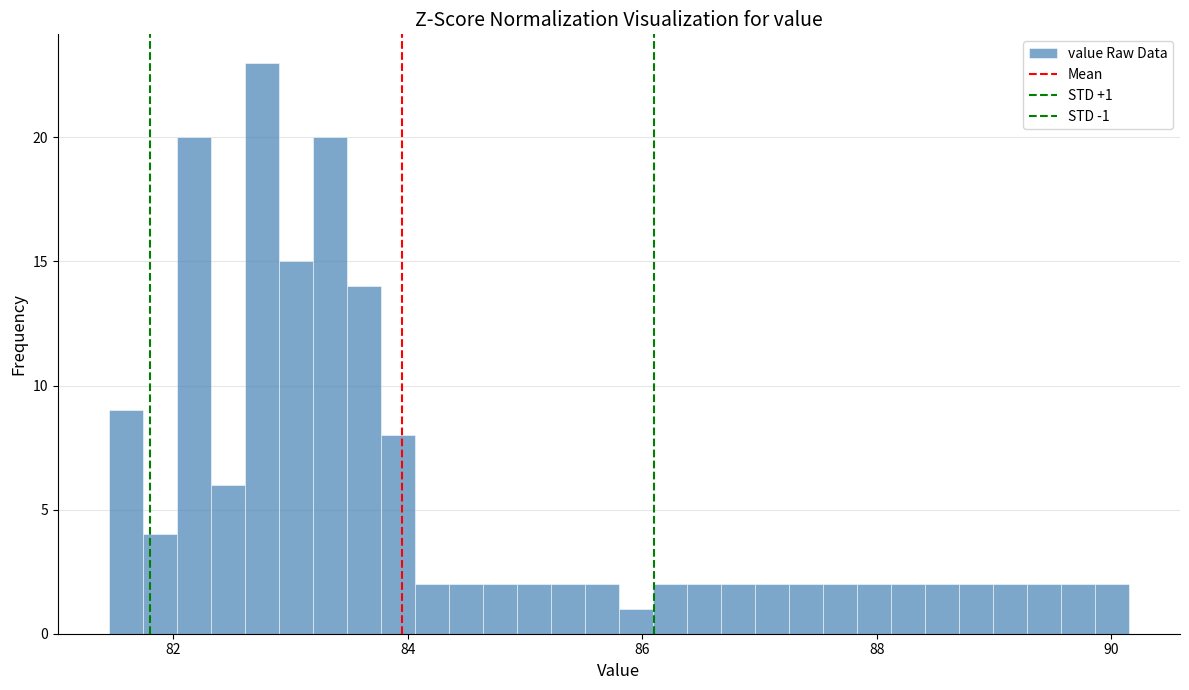

Around what value on the x-axis is the tallest bar? Give the approximate position of its centre, as read against the axis.

82.8